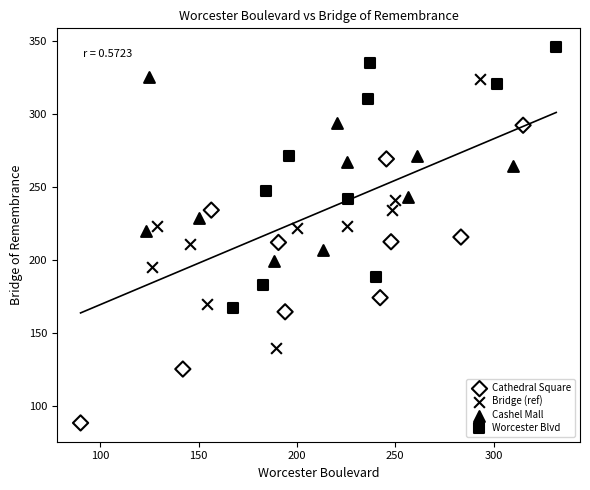

Which series contains the highest Y value?

Worcester Blvd